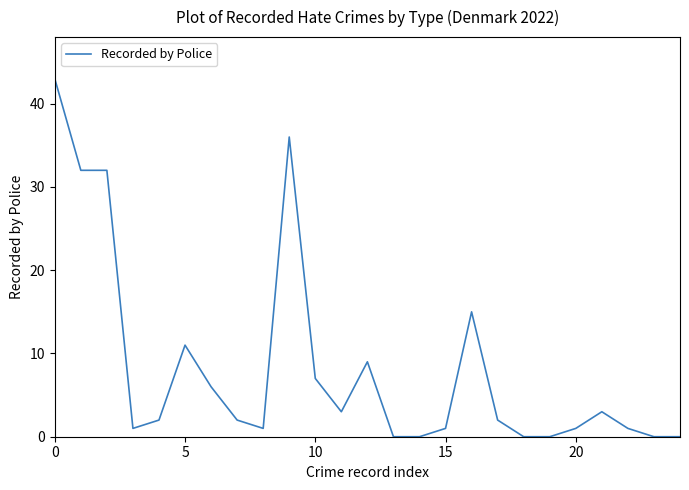

What is the greatest value displayed?

43